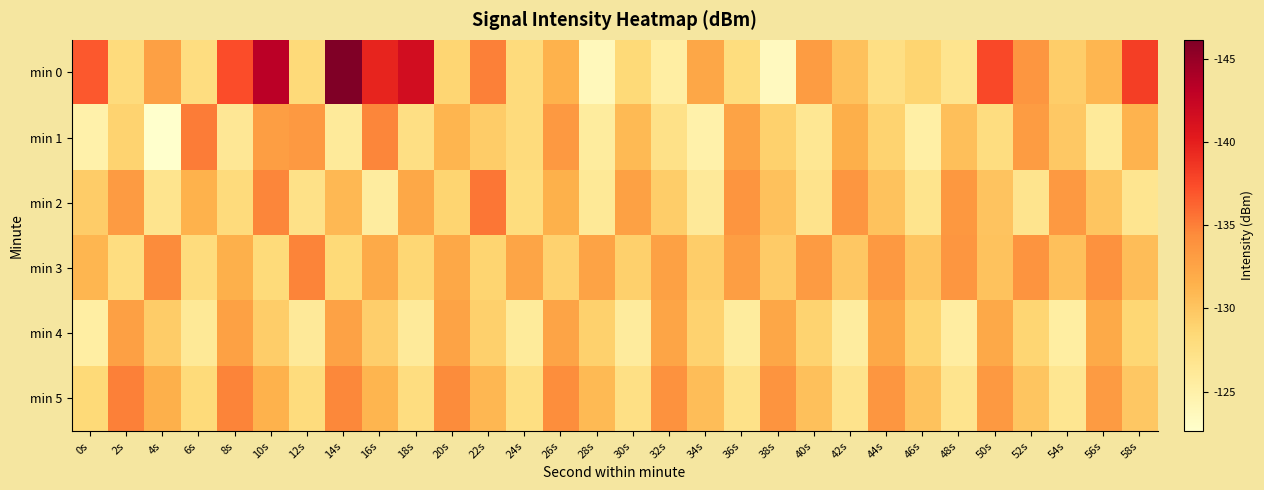

Reading left to right, what are all the values shown in this chart?

min 0: 0s=136.8	2s=128.1	4s=132.9	6s=127.8	8s=137.4	10s=143.2	12s=128.3	14s=146.1	16s=139.6	18s=141.6	20s=128.7	22s=135.0	24s=128.1	26s=131.4	28s=123.7	30s=128.4	32s=125.3	34s=132.3	36s=127.9	38s=123.5	40s=133.1	42s=130.3	44s=127.5	46s=128.9	48s=126.8	50s=137.7	52s=133.6	54s=129.4	56s=131.1	58s=138.2
min 1: 0s=124.9	2s=128.9	4s=122.6	6s=135.2	8s=126.3	10s=133.0	12s=133.4	14s=126.0	16s=134.7	18s=127.5	20s=131.2	22s=129.5	24s=128.1	26s=133.4	28s=125.7	30s=130.8	32s=127.3	34s=124.9	36s=132.6	38s=129.1	40s=126.4	42s=131.7	44s=128.9	46s=125.2	48s=130.5	50s=127.8	52s=133.1	54s=129.7	56s=126.0	58s=131.3
min 2: 0s=129.5	2s=133.2	4s=126.8	6s=131.4	8s=128.1	10s=134.7	12s=127.3	14s=130.9	16s=125.6	18s=132.2	20s=128.8	22s=135.4	24s=127.9	26s=131.5	28s=126.2	30s=132.8	32s=129.4	34s=126.1	36s=133.7	38s=130.3	40s=127.0	42s=133.6	44s=130.2	46s=126.9	48s=133.5	50s=130.1	52s=126.8	54s=133.4	56s=130.0	58s=126.7
min 3: 0s=131.1	2s=127.8	4s=134.4	6s=128.0	8s=131.6	10s=128.2	12s=134.8	14s=128.4	16s=132.0	18s=128.6	20s=132.2	22s=128.8	24s=132.4	26s=129.0	28s=132.6	30s=129.2	32s=132.8	34s=129.4	36s=133.0	38s=129.6	40s=133.2	42s=129.8	44s=133.4	46s=130.0	48s=133.6	50s=130.2	52s=133.8	54s=130.4	56s=134.0	58s=130.6
min 4: 0s=125.3	2s=132.9	4s=129.5	6s=126.2	8s=132.8	10s=129.4	12s=126.1	14s=132.7	16s=129.3	18s=126.0	20s=132.6	22s=129.2	24s=125.9	26s=132.5	28s=129.1	30s=125.8	32s=132.4	34s=129.0	36s=125.7	38s=132.3	40s=128.9	42s=125.6	44s=132.2	46s=128.8	48s=125.5	50s=132.1	52s=128.7	54s=125.4	56s=132.0	58s=128.6
min 5: 0s=128.4	2s=135.0	4s=131.6	6s=128.2	8s=134.8	10s=131.4	12s=128.0	14s=134.6	16s=131.2	18s=127.8	20s=134.4	22s=131.0	24s=127.6	26s=134.2	28s=130.8	30s=127.4	32s=134.0	34s=130.6	36s=127.2	38s=133.8	40s=130.4	42s=127.0	44s=133.6	46s=130.2	48s=126.8	50s=133.4	52s=130.0	54s=126.6	56s=133.2	58s=129.8